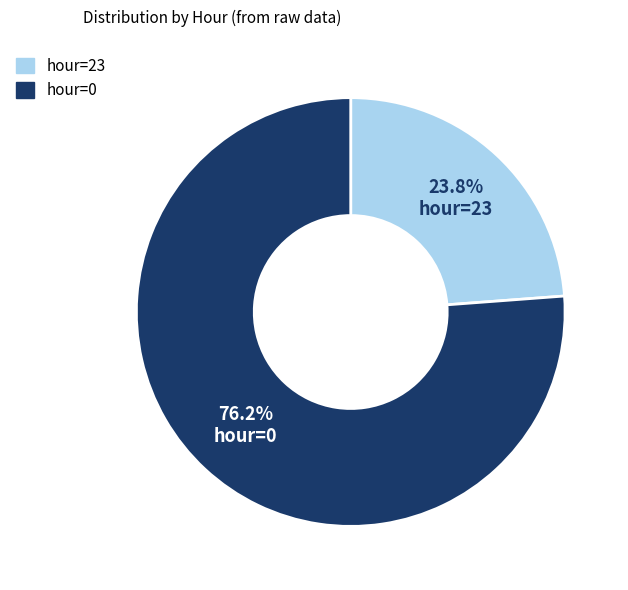

Is there any slice that represents more than half of the pie?

Yes